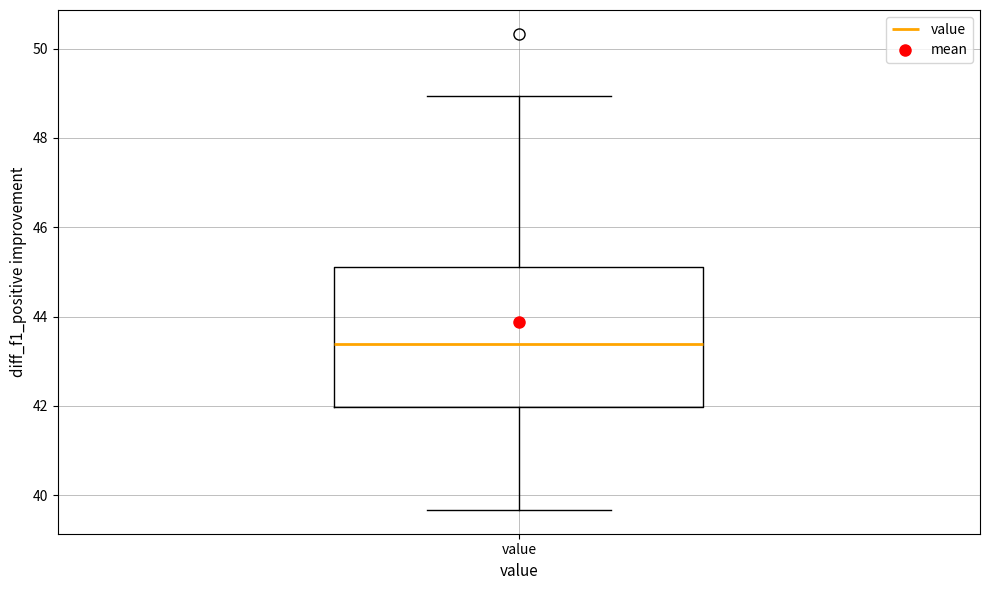

Where is the lower edge of the box for value on the y-axis? The values are not printed on the chart, so give them approximately, as read against the axis.

42.0